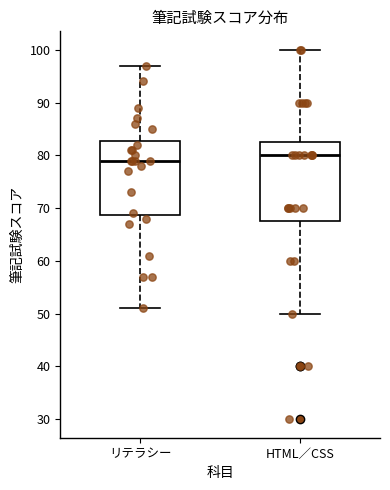

Where is the upper edge of the box for リテラシー on the y-axis? The values are not printed on the chart, so give them approximately, as read against the axis.

83